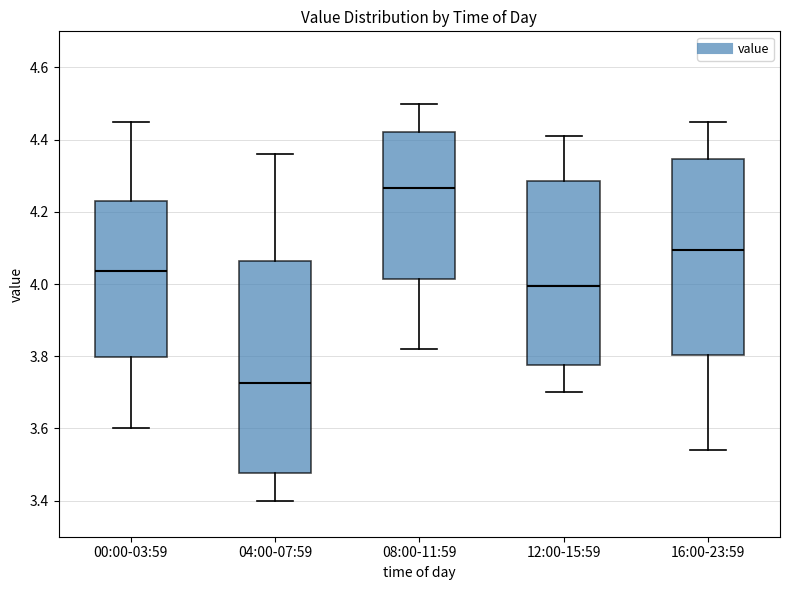

Where is the lower edge of the box for 16:00-23:59 on the y-axis? The values are not printed on the chart, so give them approximately, as read against the axis.

3.80